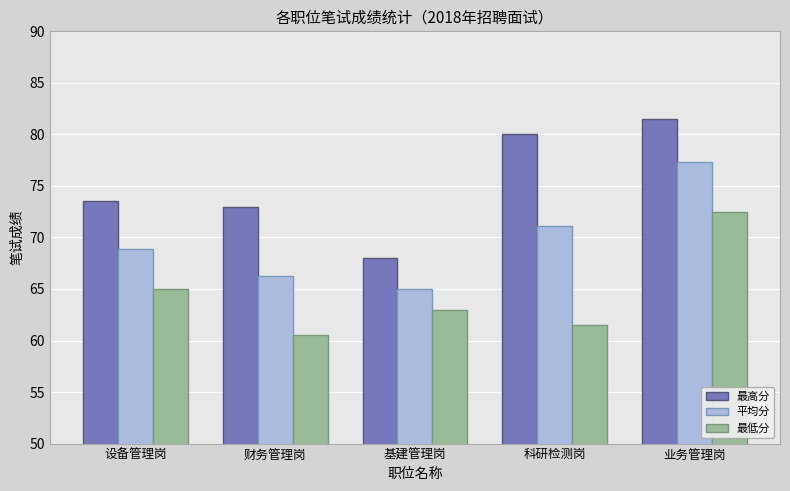

What position from the right is 科研检测岗?

2